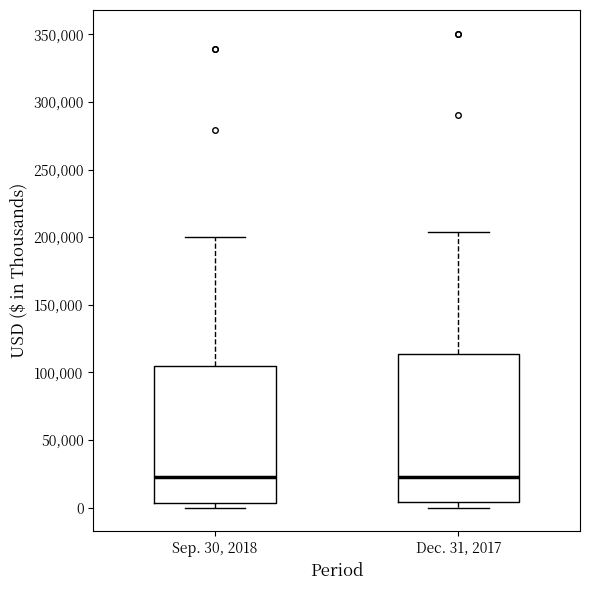

Where does the median line of the box for Dec. 31, 2017 sit on the y-axis? The values are not printed on the chart, so give them approximately, as read against the axis.

20000